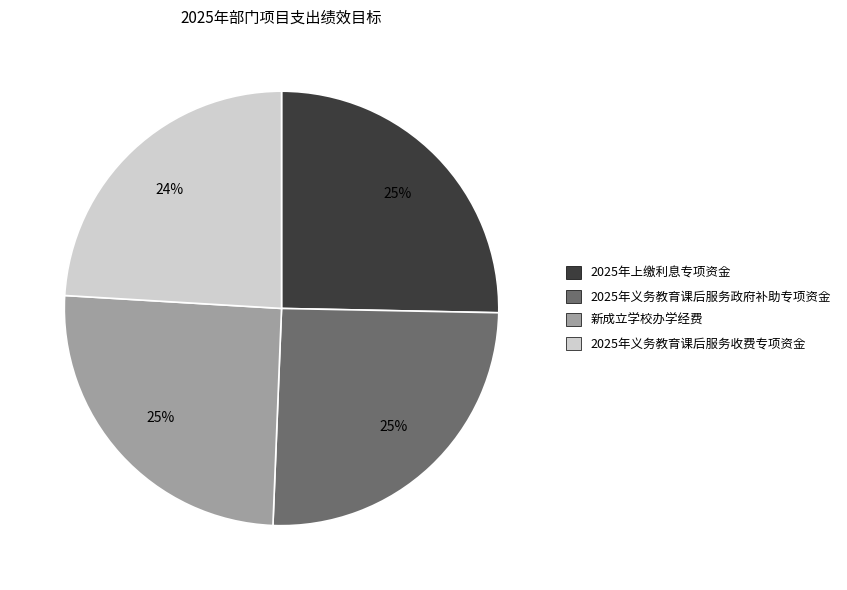

Between 2025年义务教育课后服务政府补助专项资金 and 2025年义务教育课后服务收费专项资金, which is larger?

2025年义务教育课后服务政府补助专项资金